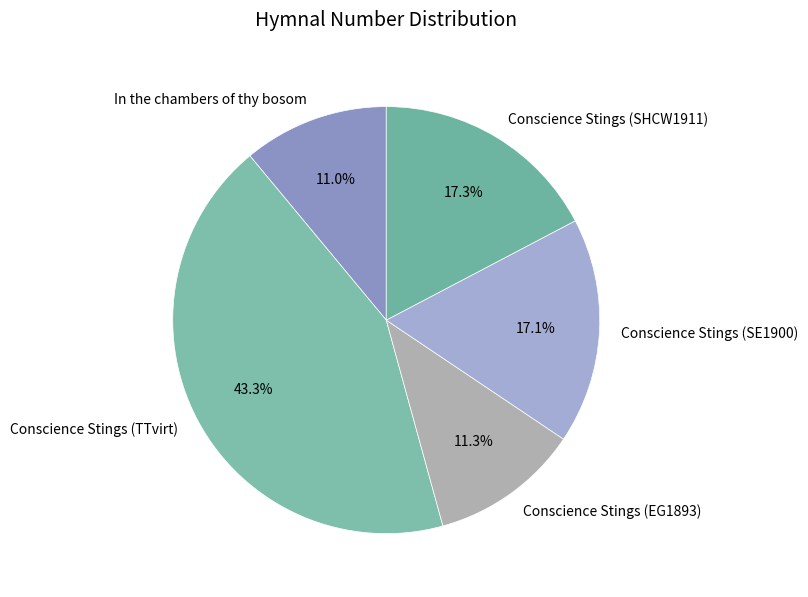

Which has a higher value, Conscience Stings (SHCW1911) or Conscience Stings (EG1893)?

Conscience Stings (SHCW1911)